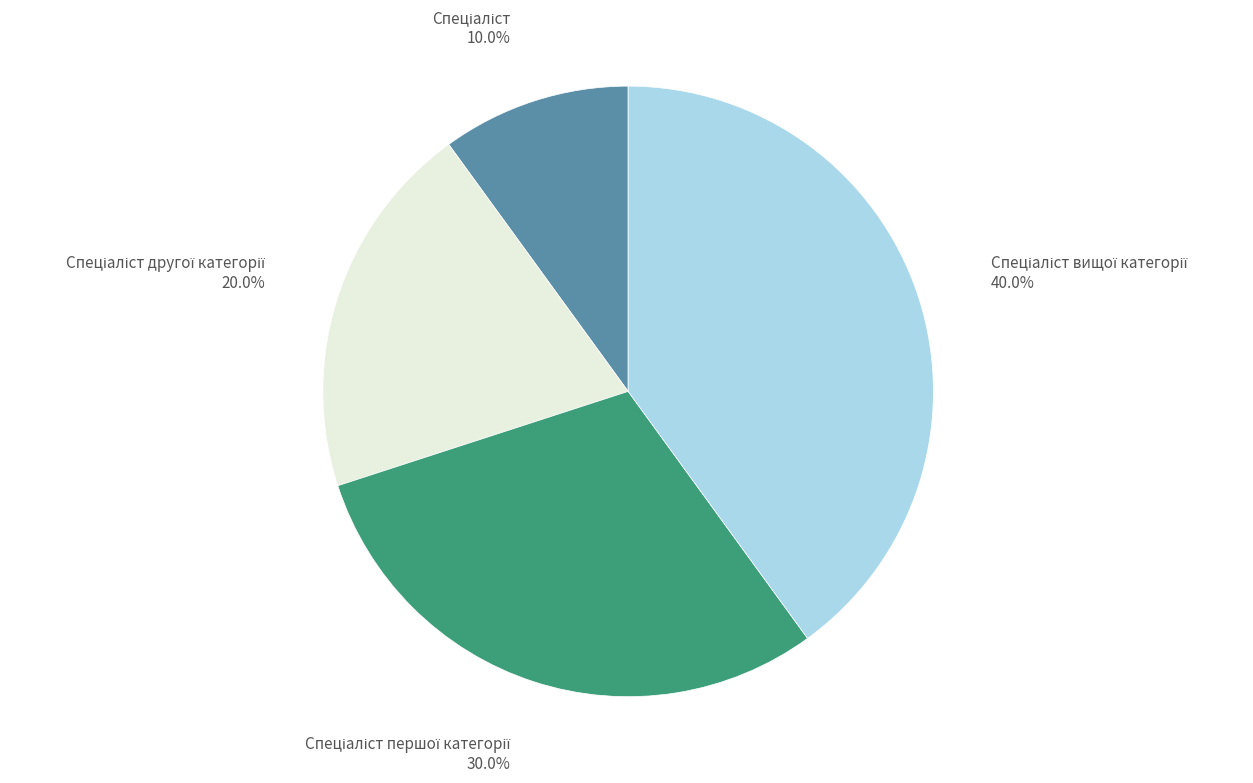

Is there any slice that represents more than half of the pie?

No